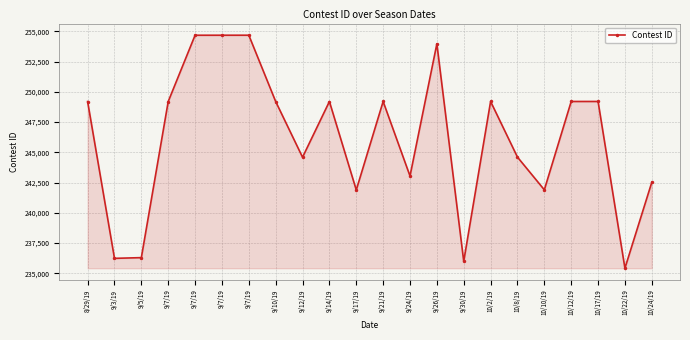

How many data points are less than 249203?

11